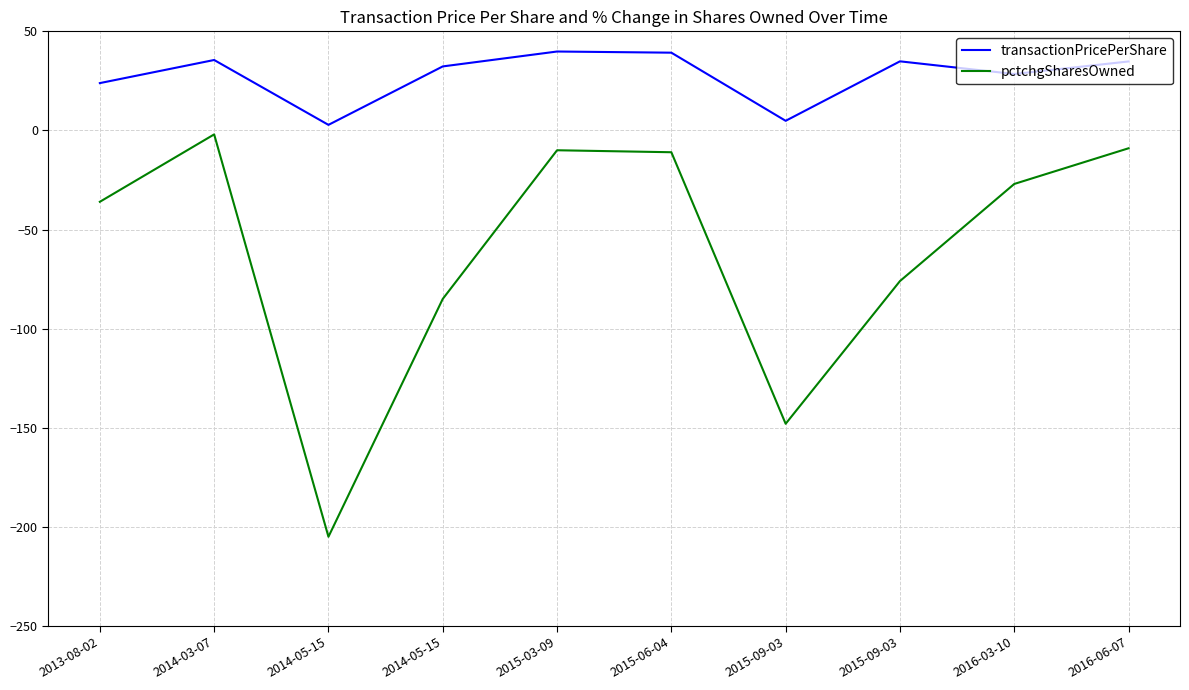

Is the value of transactionPricePerShare at 2014-03-07 greater than the value of pctchgSharesOwned at 2016-06-07?

Yes